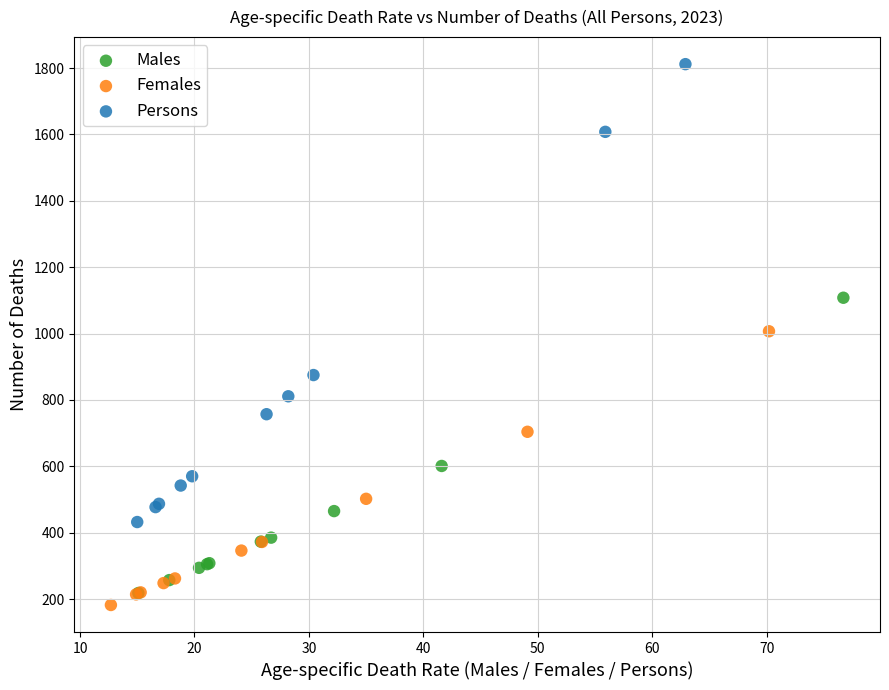

Which series contains the lowest Y value?

Females